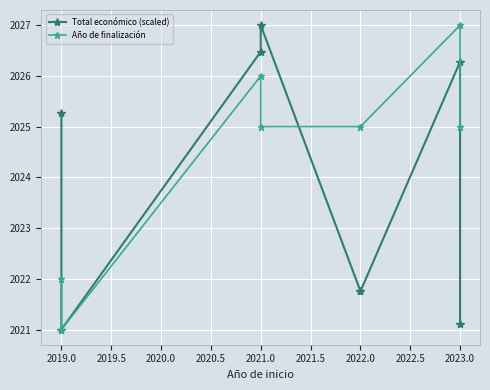

What is the label of the 7th point from the right?

2019.0